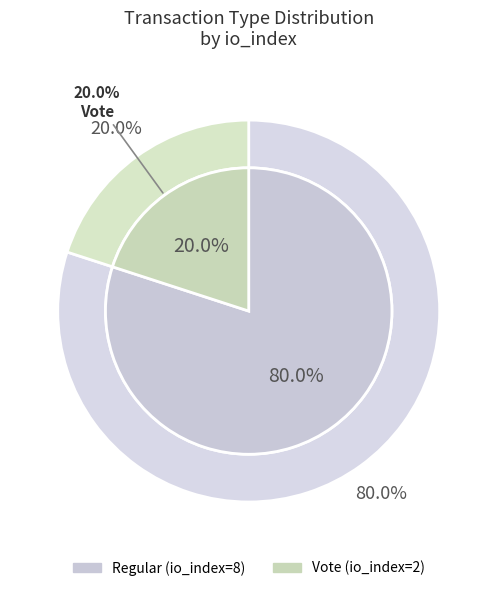

True or false: Vote (io_index=2) accounts for 29% of the total.

False